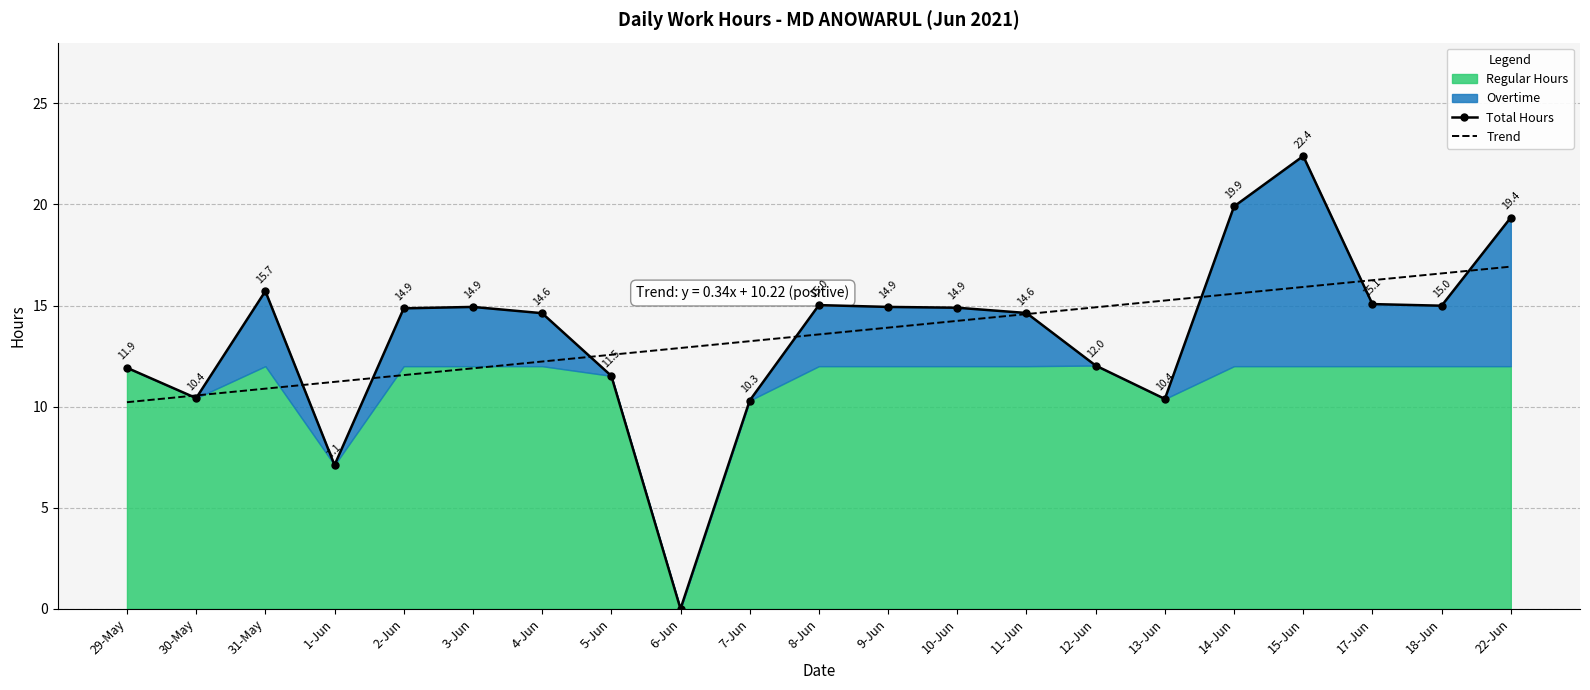

True or false: Trend and Total Hours cross at least once.

True